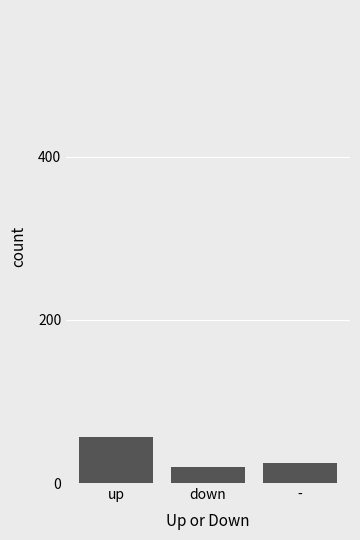

What position from the left is down?

2